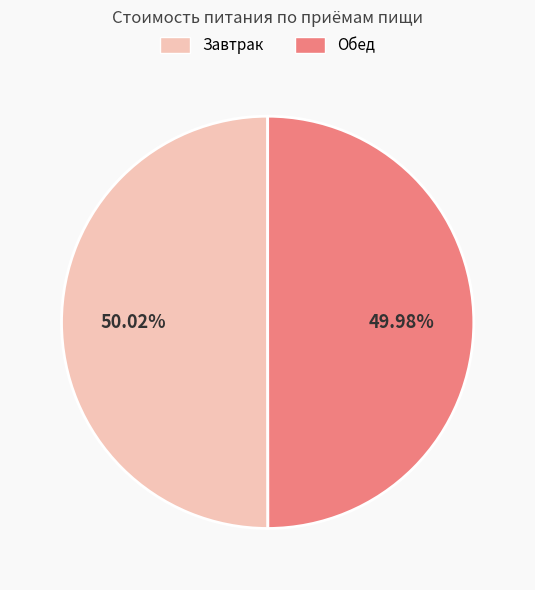

Is the sum of Завтрак and Обед greater than half?

Yes